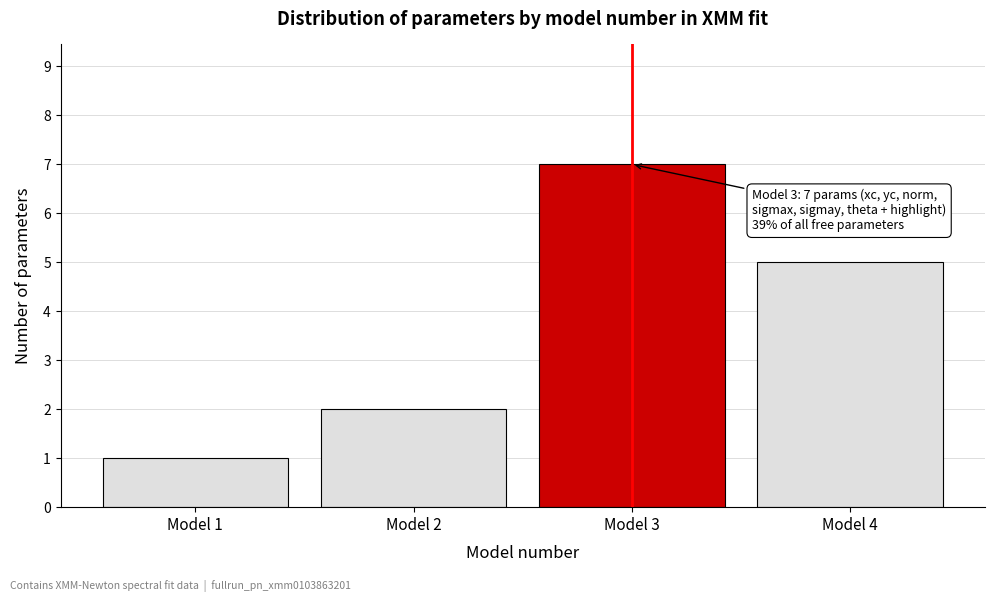

Reading left to right, what are all the values shown in this chart?

Model 1=1	Model 2=2	Model 3=7	Model 4=5